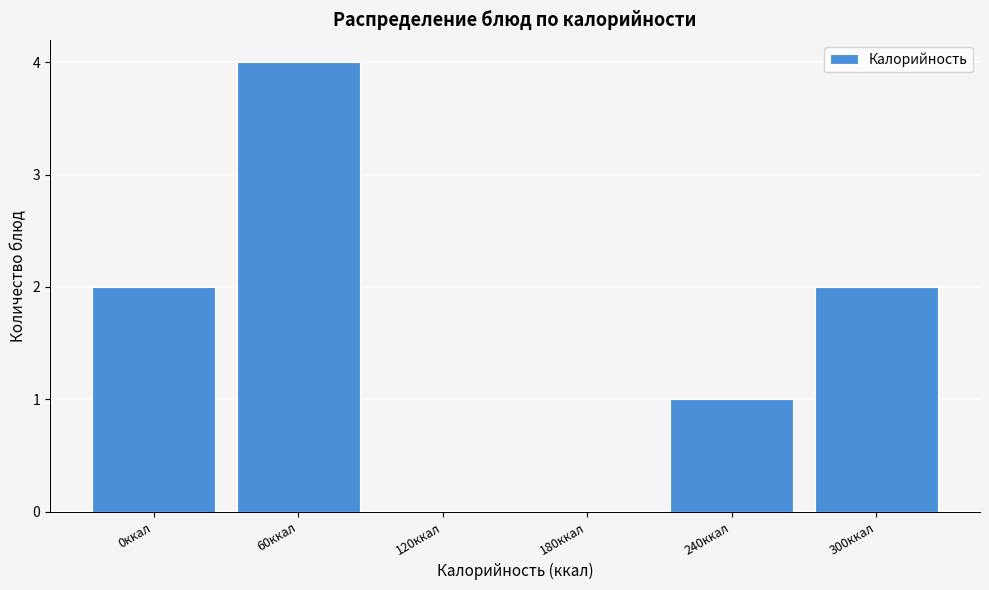

Reading left to right, what are all the values shown in this chart?

0ккал=2	60ккал=4	120ккал=0	180ккал=0	240ккал=1	300ккал=2